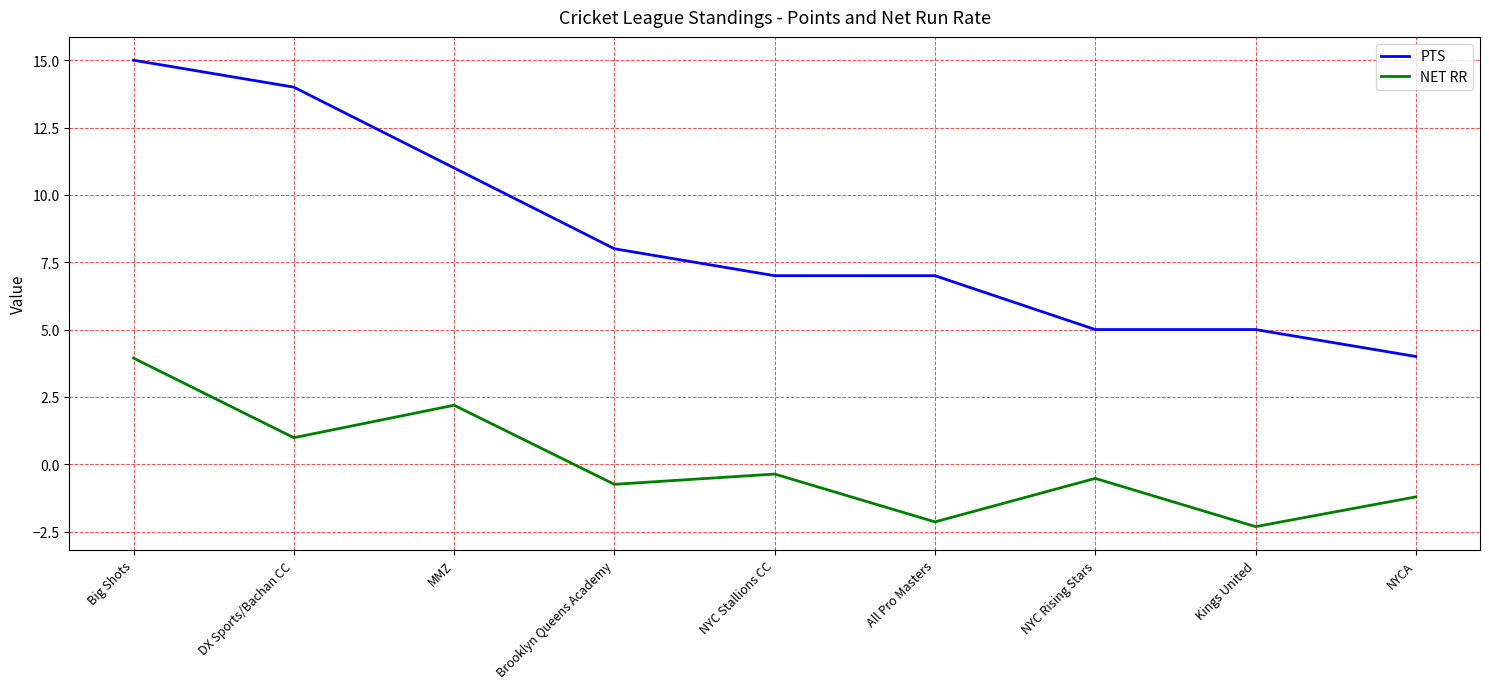

What is the maximum value for PTS?

15.0